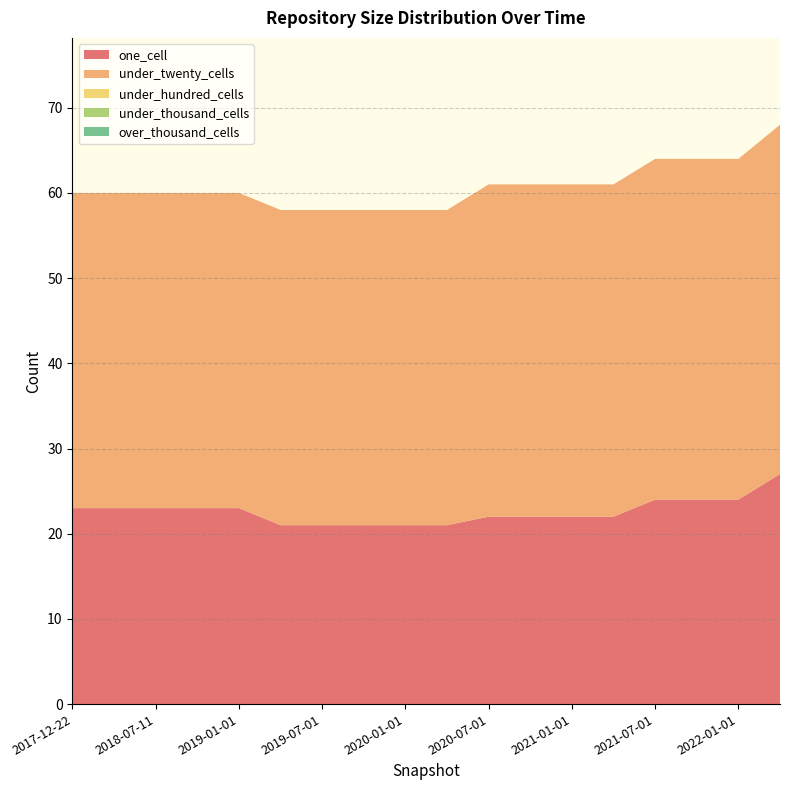

Reading left to right, extract all data points from this chart.

one_cell: 2017-12-22=23	2018-04-09=23	2018-07-11=23	2018-09-28=23	2019-01-01=23	2019-04-06=21	2019-07-01=21	2019-10-09=21	2020-01-01=21	2020-04-01=21	2020-07-01=22	2020-10-01=22	2021-01-01=22	2021-04-01=22	2021-07-01=24	2021-10-01=24	2022-01-01=24	2022-04-01=27
under_twenty_cells: 2017-12-22=37	2018-04-09=37	2018-07-11=37	2018-09-28=37	2019-01-01=37	2019-04-06=37	2019-07-01=37	2019-10-09=37	2020-01-01=37	2020-04-01=37	2020-07-01=39	2020-10-01=39	2021-01-01=39	2021-04-01=39	2021-07-01=40	2021-10-01=40	2022-01-01=40	2022-04-01=41
under_hundred_cells: 2017-12-22=0	2018-04-09=0	2018-07-11=0	2018-09-28=0	2019-01-01=0	2019-04-06=0	2019-07-01=0	2019-10-09=0	2020-01-01=0	2020-04-01=0	2020-07-01=0	2020-10-01=0	2021-01-01=0	2021-04-01=0	2021-07-01=0	2021-10-01=0	2022-01-01=0	2022-04-01=0
under_thousand_cells: 2017-12-22=0	2018-04-09=0	2018-07-11=0	2018-09-28=0	2019-01-01=0	2019-04-06=0	2019-07-01=0	2019-10-09=0	2020-01-01=0	2020-04-01=0	2020-07-01=0	2020-10-01=0	2021-01-01=0	2021-04-01=0	2021-07-01=0	2021-10-01=0	2022-01-01=0	2022-04-01=0
over_thousand_cells: 2017-12-22=0	2018-04-09=0	2018-07-11=0	2018-09-28=0	2019-01-01=0	2019-04-06=0	2019-07-01=0	2019-10-09=0	2020-01-01=0	2020-04-01=0	2020-07-01=0	2020-10-01=0	2021-01-01=0	2021-04-01=0	2021-07-01=0	2021-10-01=0	2022-01-01=0	2022-04-01=0